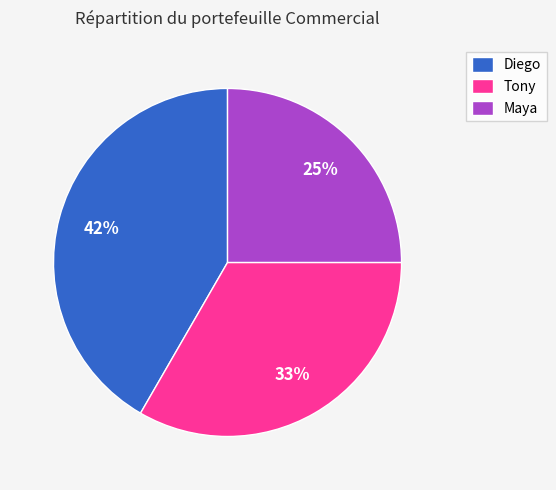

How many segments does this pie chart have?

3